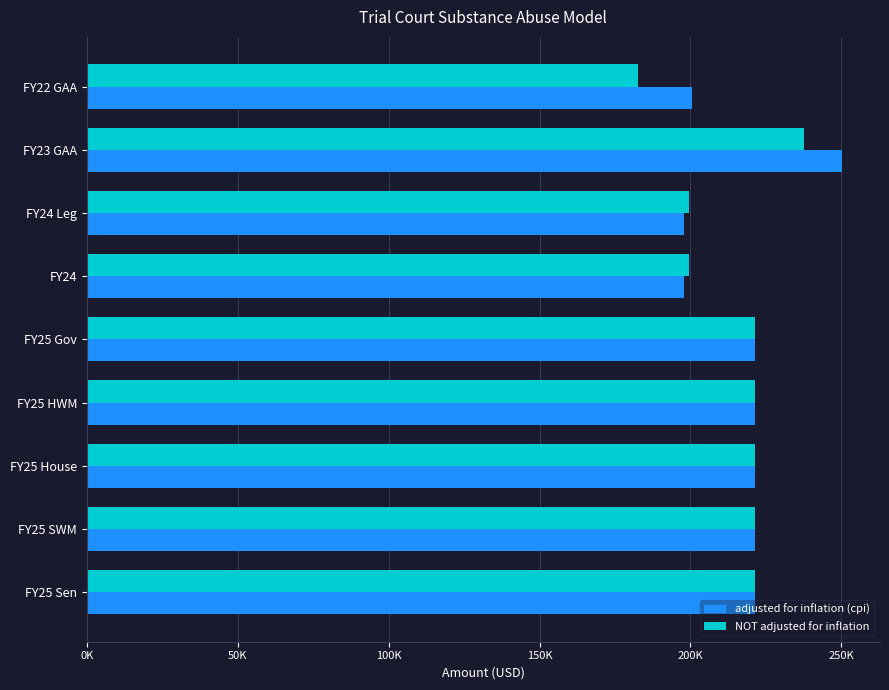

List the series in order of their peak value, highest first.

adjusted for inflation (cpi), NOT adjusted for inflation